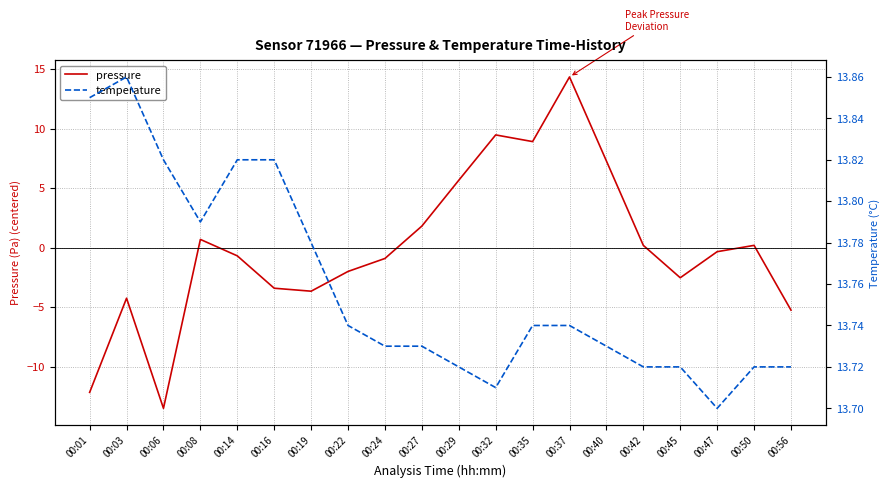

Which series has the widest spread of values?

pressure